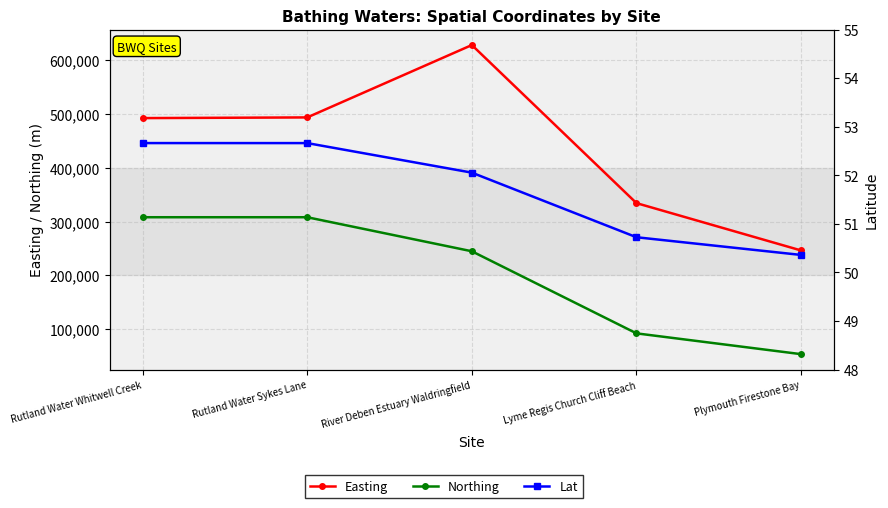

Rank the series at Rutland Water Sykes Lane from highest to lowest value.

Easting, Northing, Lat